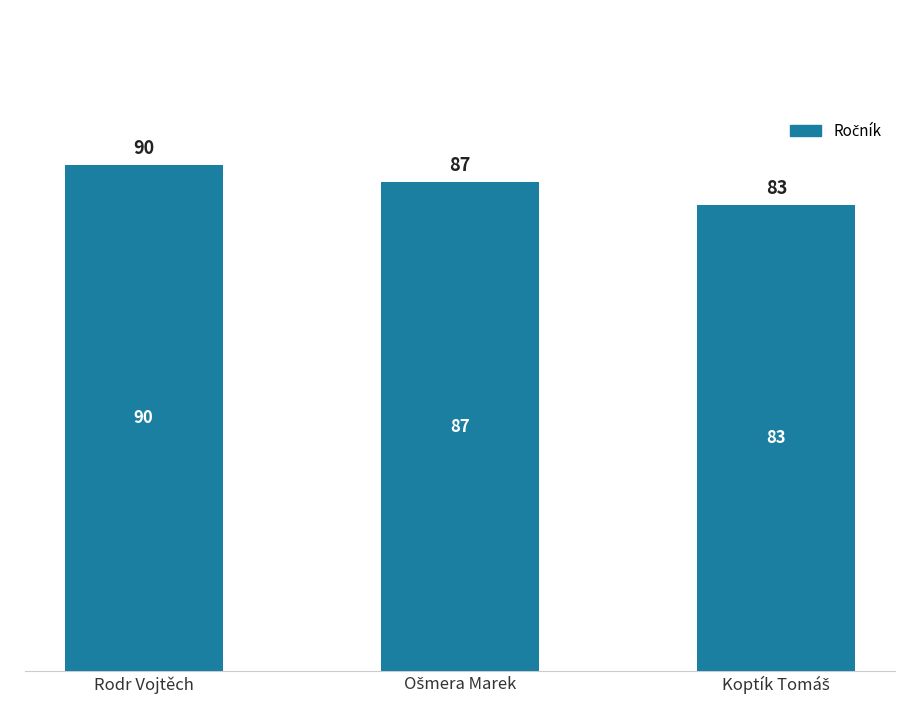

What position from the right is Rodr Vojtěch?

3